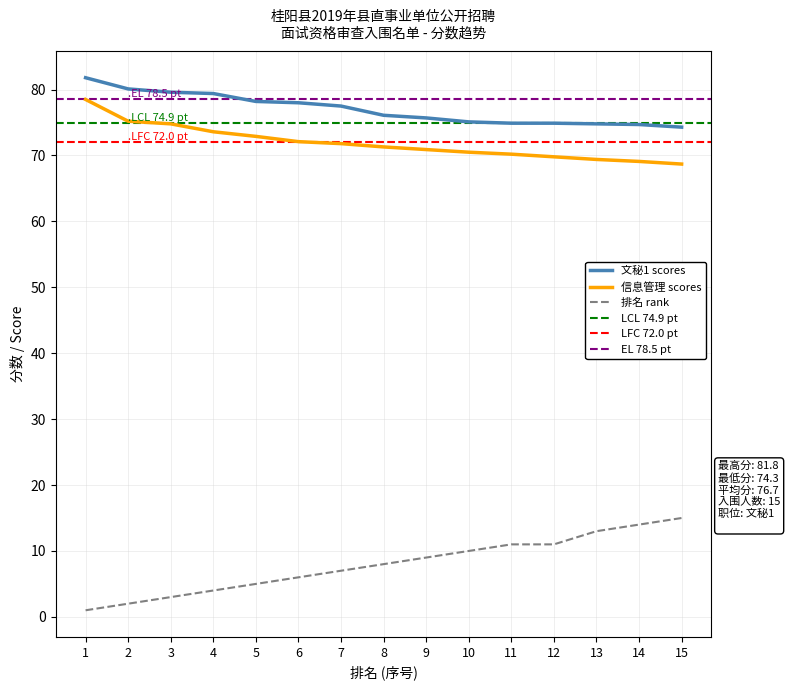

What is the minimum value for 排名 rank?

1.0